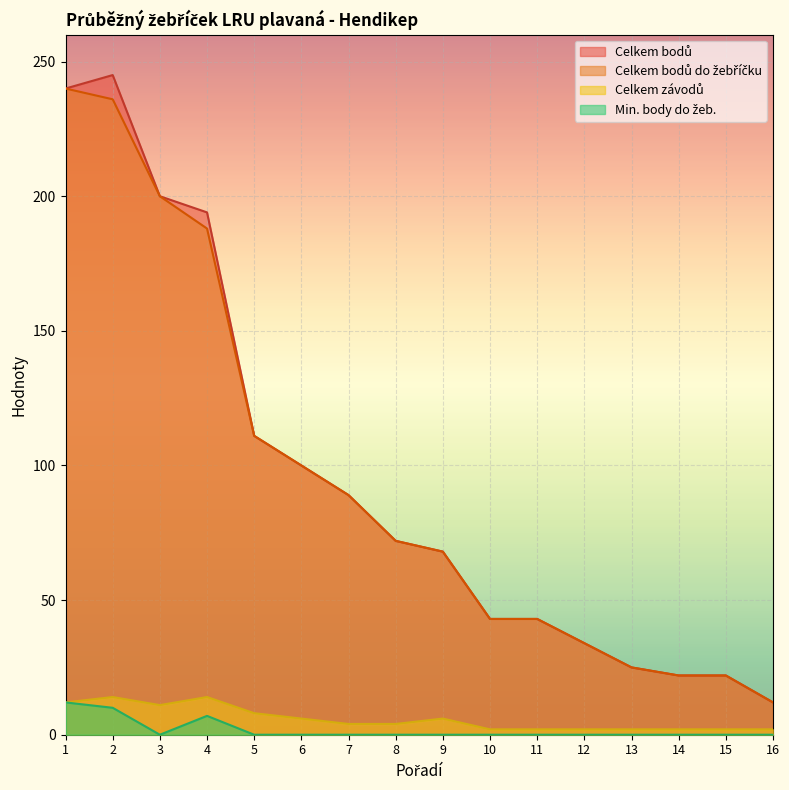

Reading left to right, extract all data points from this chart.

Celkem bodů: 1=240	2=245	3=200	4=194	5=111	6=100	7=89	8=72	9=68	10=43	11=43	12=34	13=25	14=22	15=22	16=12
Celkem bodů do žebříčku: 1=240	2=236	3=200	4=188	5=111	6=100	7=89	8=72	9=68	10=43	11=43	12=34	13=25	14=22	15=22	16=12
Celkem závodů: 1=12	2=14	3=11	4=14	5=8	6=6	7=4	8=4	9=6	10=2	11=2	12=2	13=2	14=2	15=2	16=2
Min. body do žeb.: 1=12	2=10	3=0	4=7	5=0	6=0	7=0	8=0	9=0	10=0	11=0	12=0	13=0	14=0	15=0	16=0